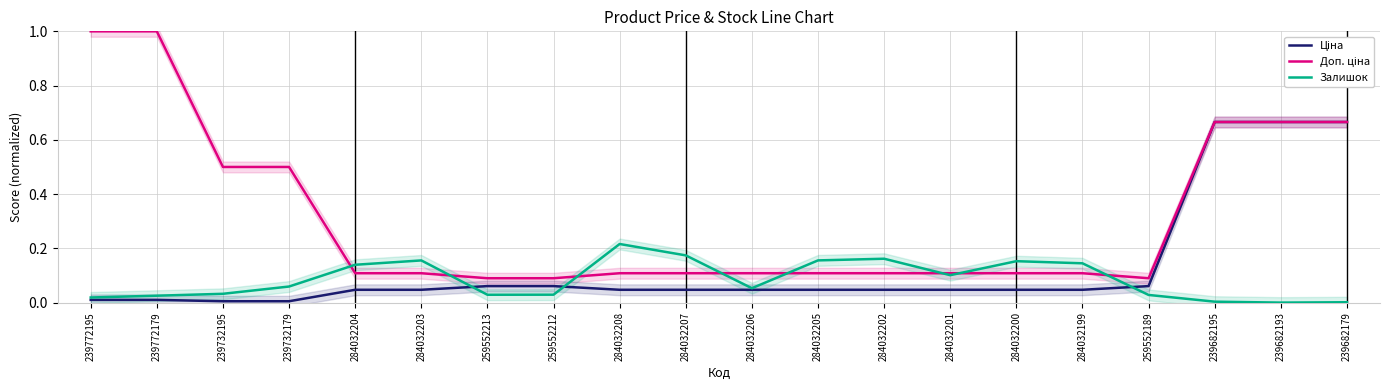

Does the chart display data point markers on the line(s)?

No